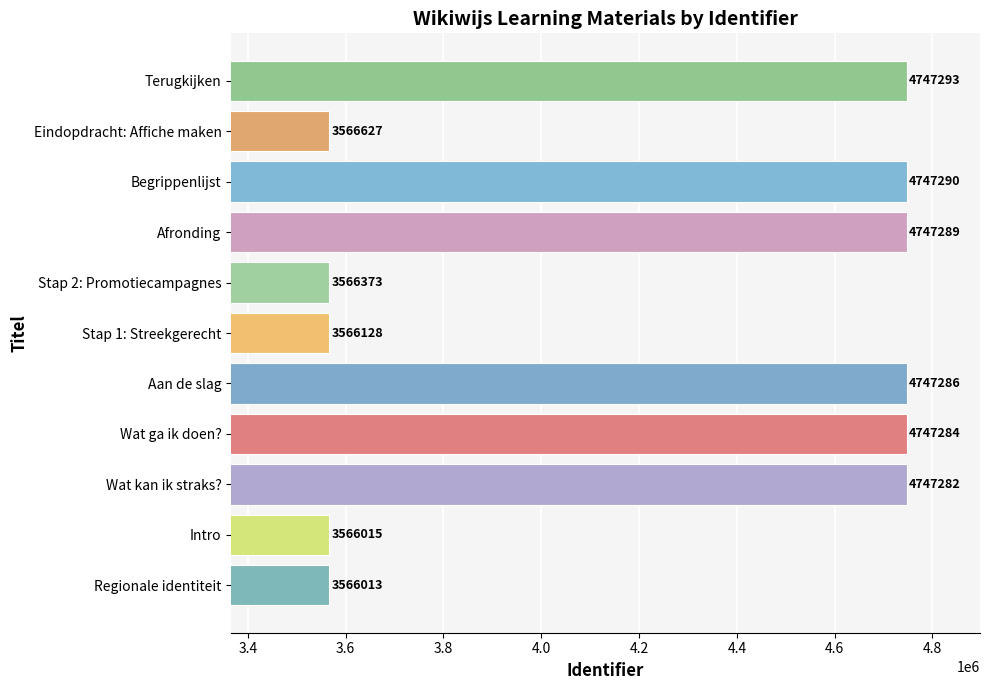

Is it true that the value at Eindopdracht: Affiche maken is 3566627?

True